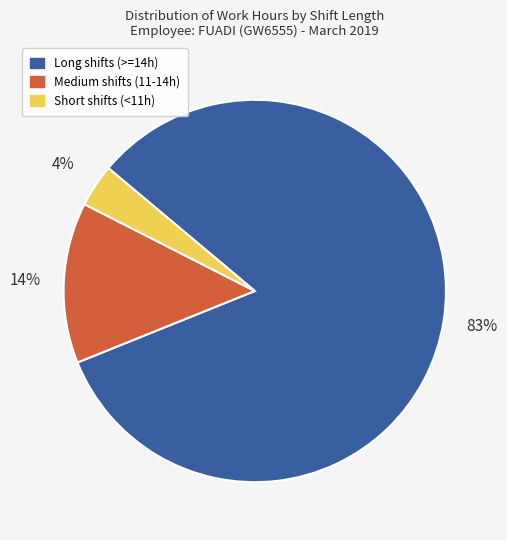

To the nearest percent, what is the average slice percentage?

33%